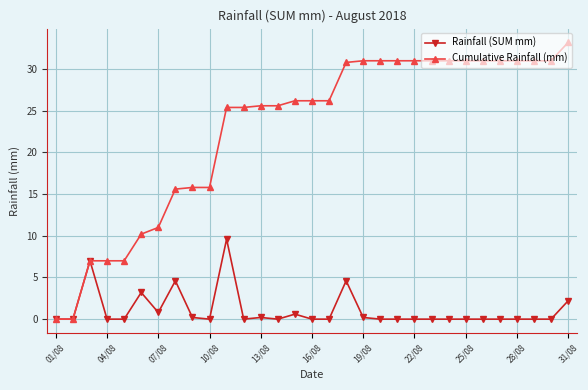

Which series has the largest total across all categories?

Cumulative Rainfall (mm)